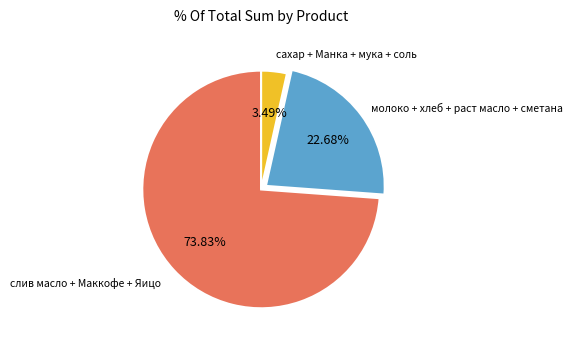

Is there a majority slice in this chart?

Yes